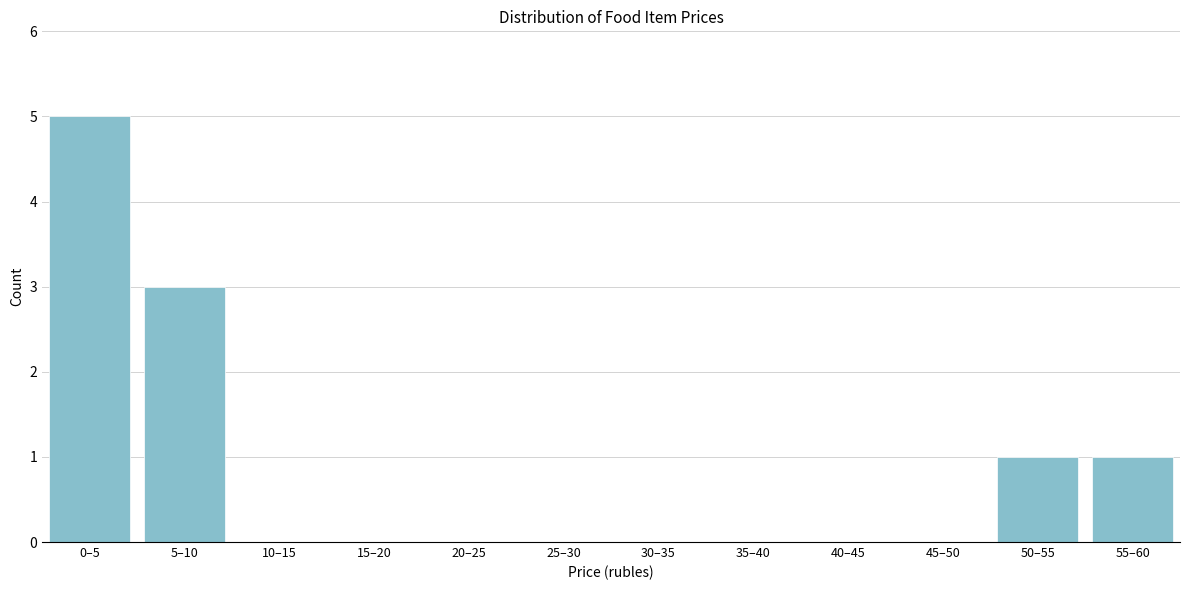

Reading left to right, transcribe all the data shown in this chart.

0–5=5	5–10=3	10–15=0	15–20=0	20–25=0	25–30=0	30–35=0	35–40=0	40–45=0	45–50=0	50–55=1	55–60=1